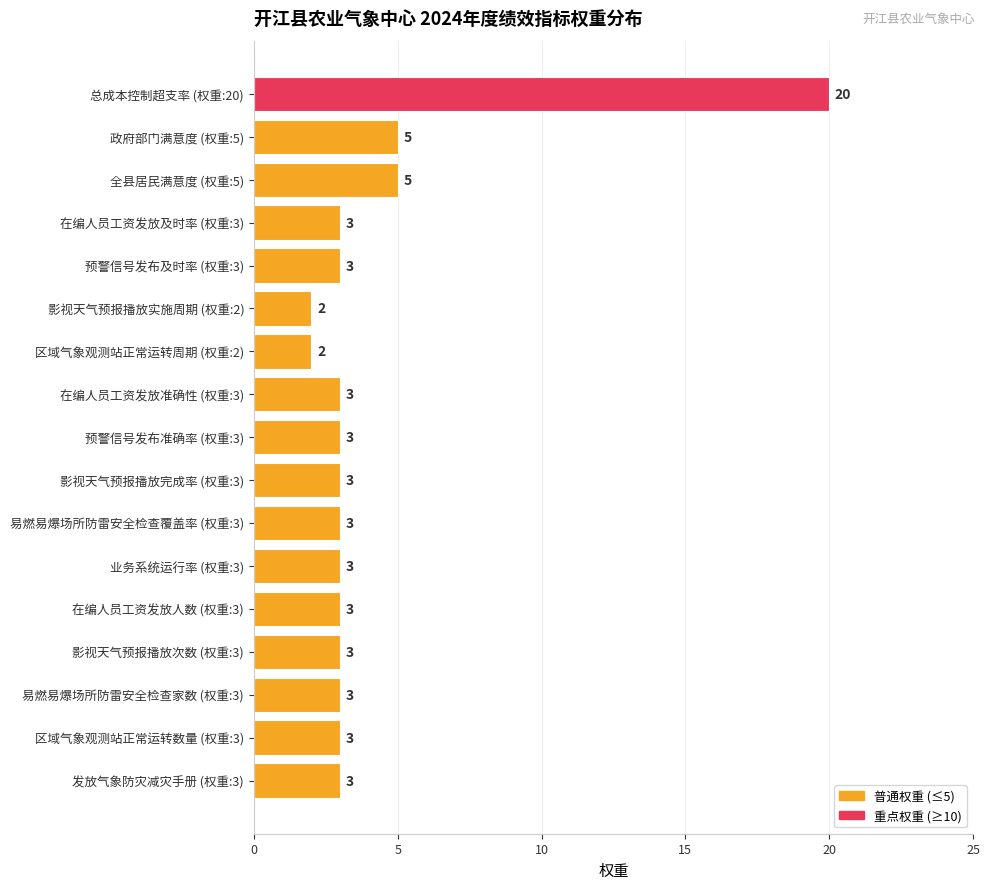

What is the change in value from 在编人员工资发放准确性 (权重:3) to 全县居民满意度 (权重:5)?

+2